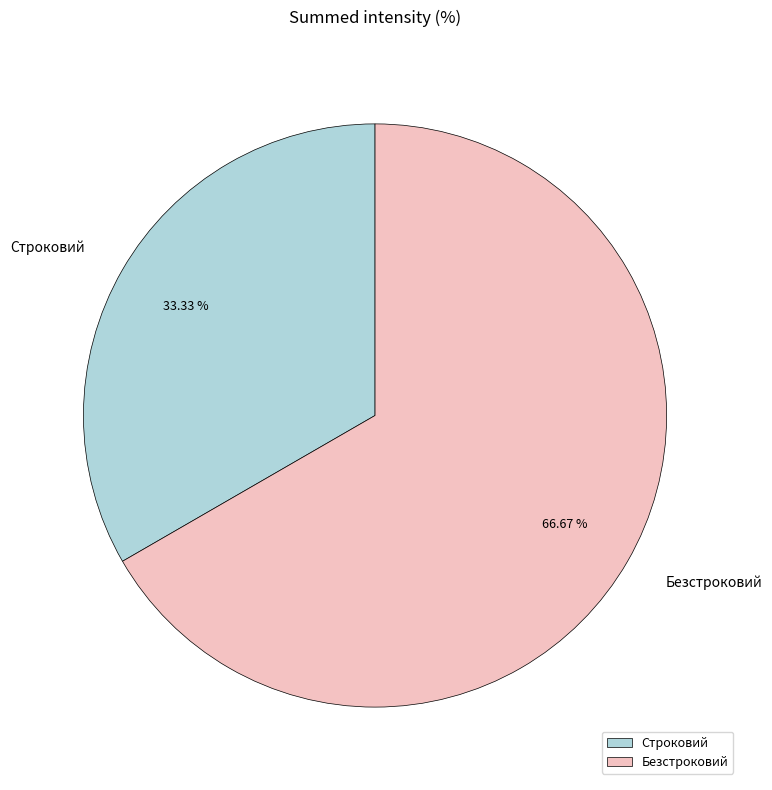

Is it true that Безстроковий is 53% of the pie?

False